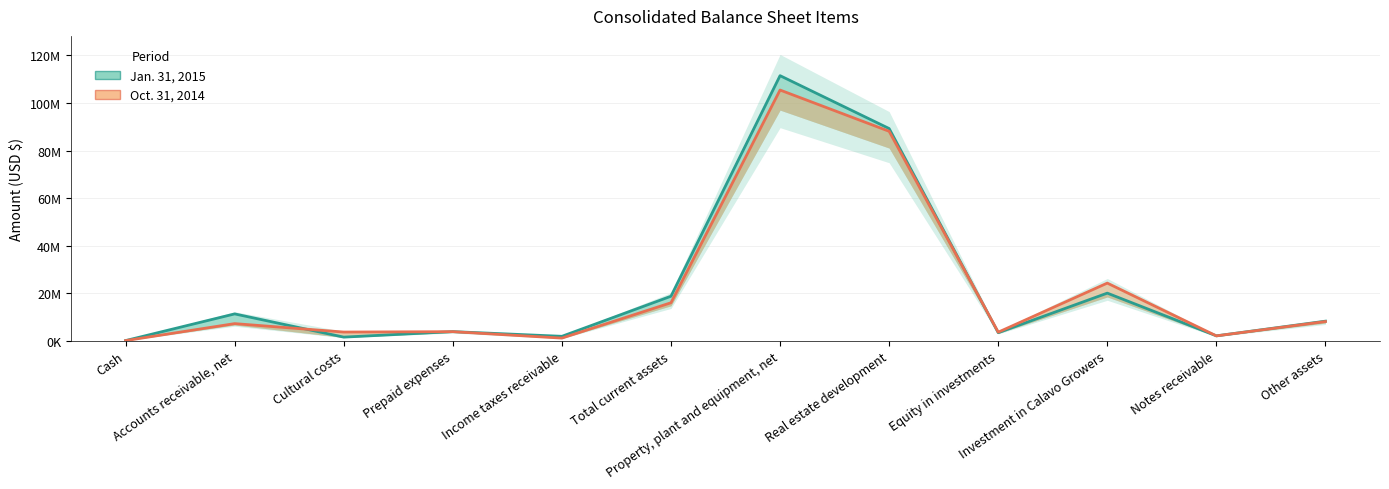

What are all the series names shown in the legend?

Jan. 31, 2015, Oct. 31, 2014